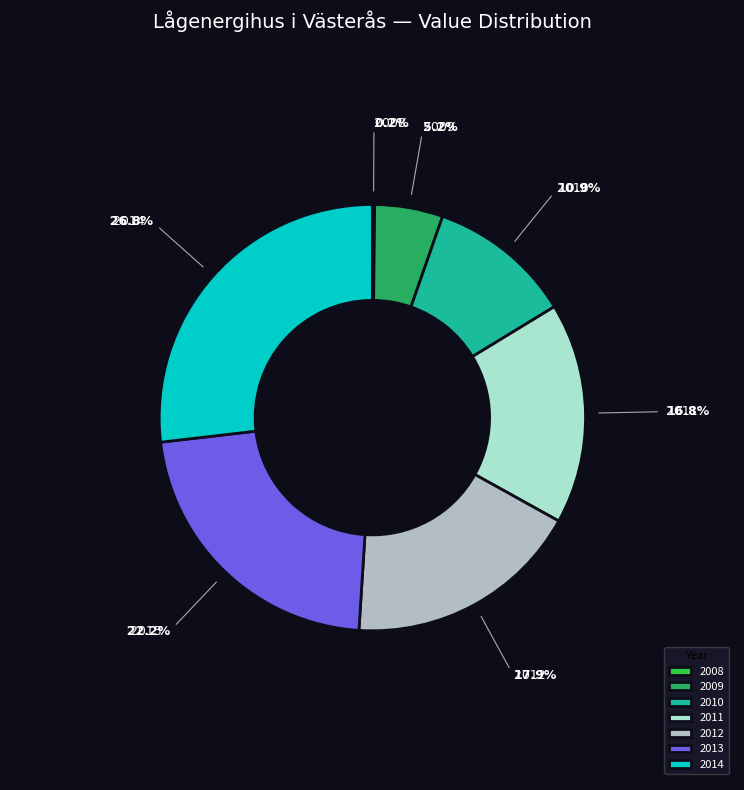

What is the largest slice in the pie chart?

2014